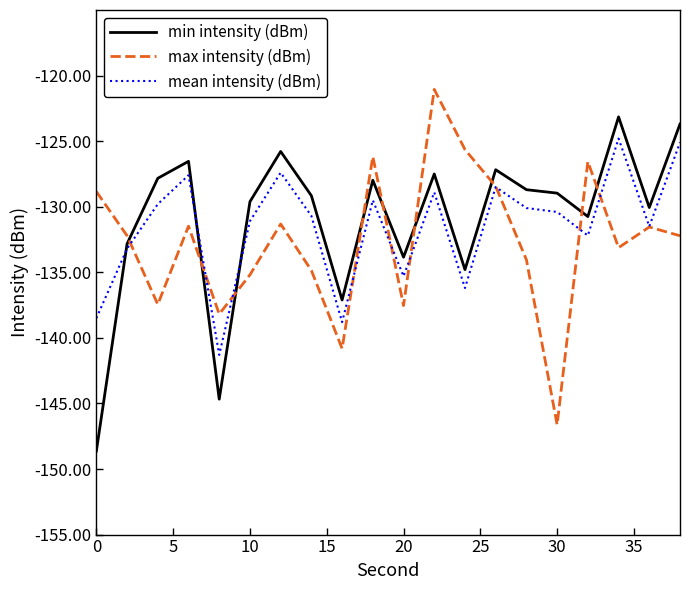

How many times do max intensity (dBm) and min intensity (dBm) cross each other?

9